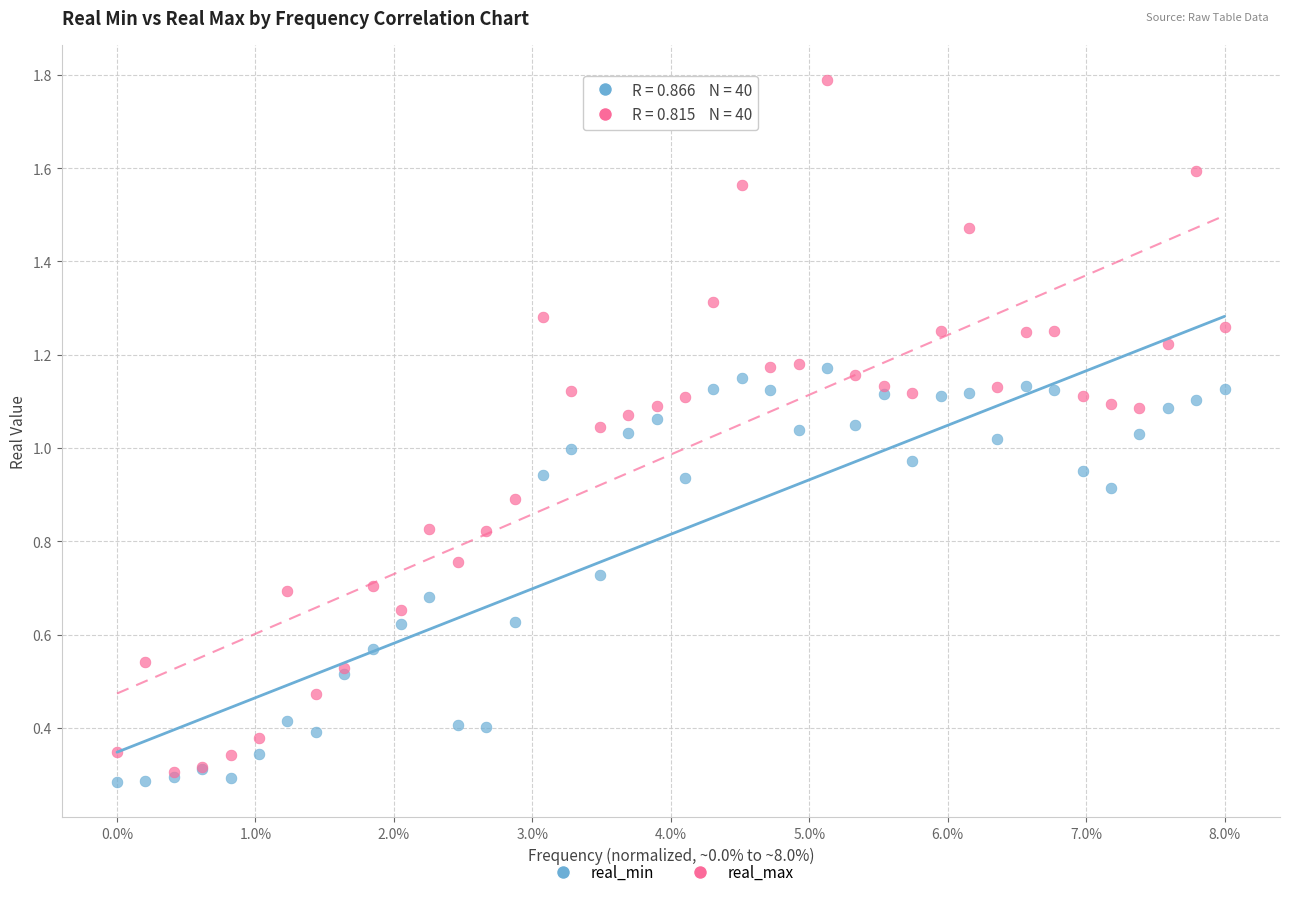

Which series contains the lowest Y value?

real_min